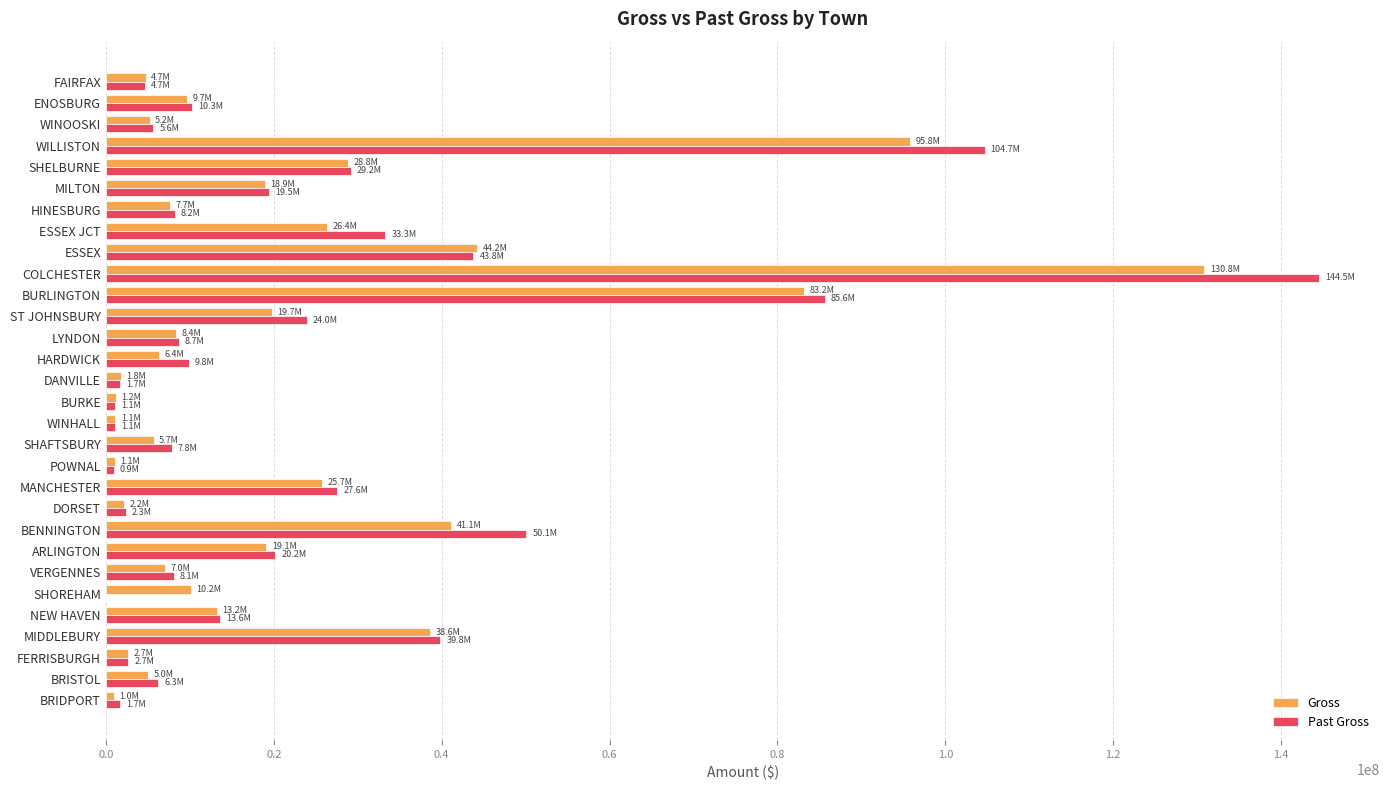

Which series has the largest total across all categories?

Past Gross